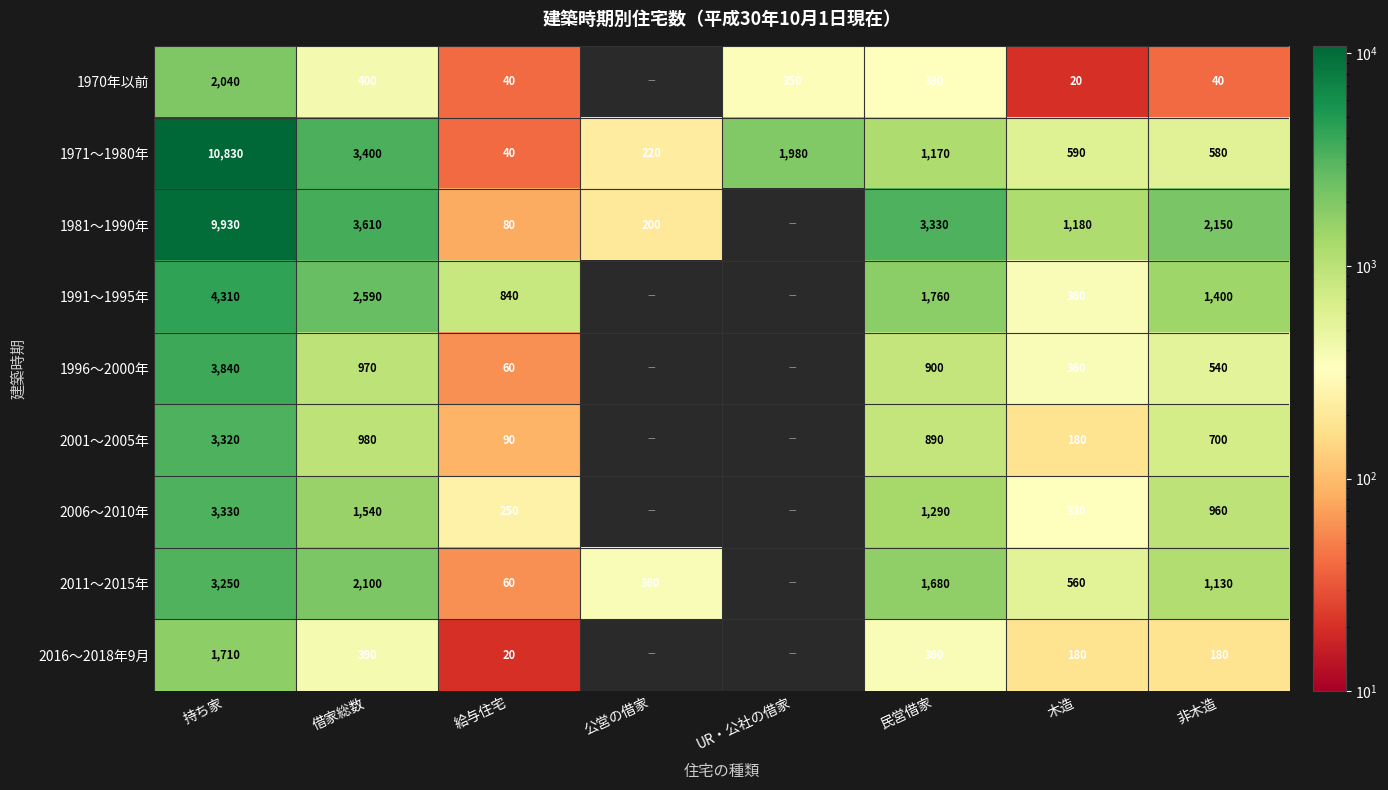

At which label does 1971～1980年 reach its minimum?

給与住宅